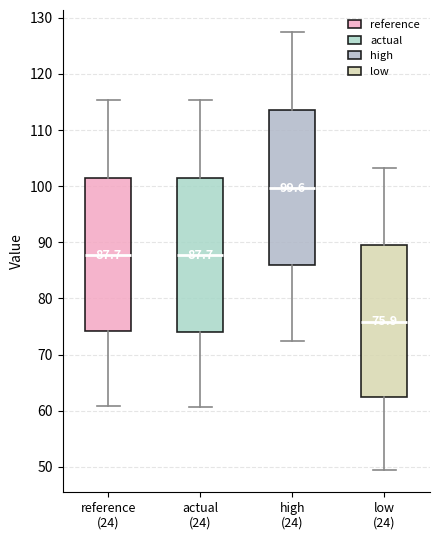

Which box's median line is the lowest?

low (24)